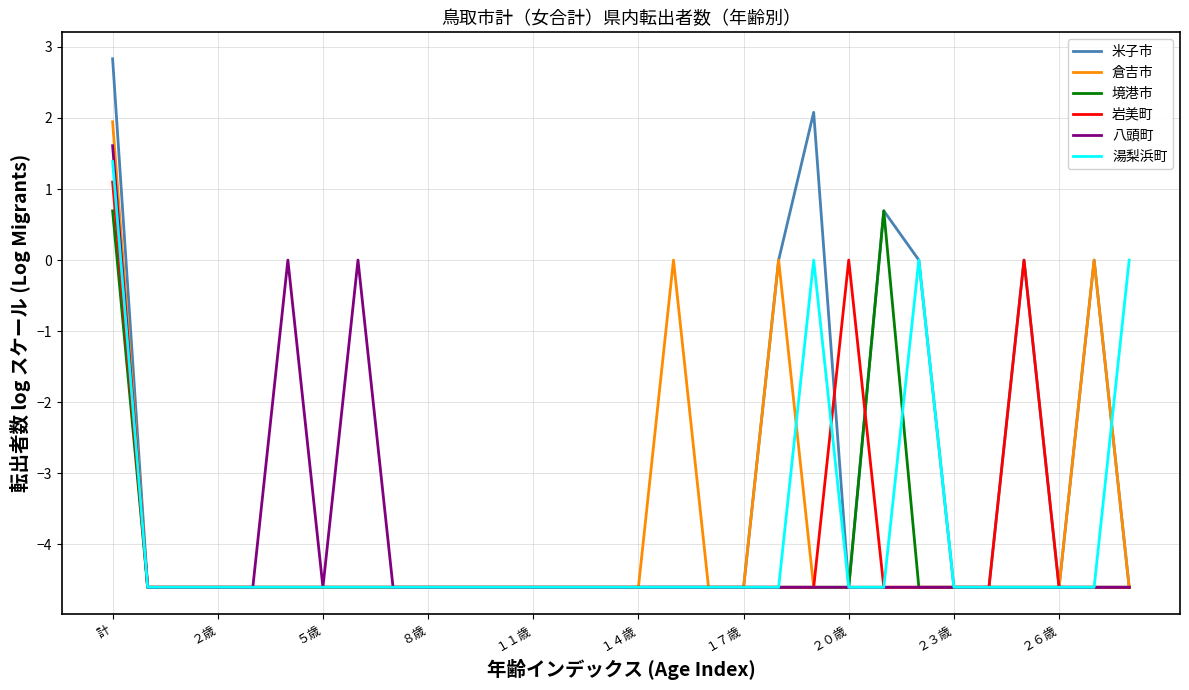

What is the highest value of the 境港市 series?

0.7